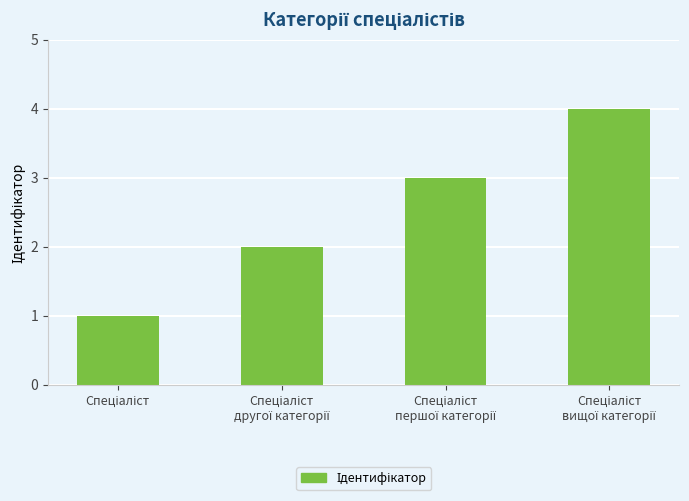

What is the greatest value displayed?

4